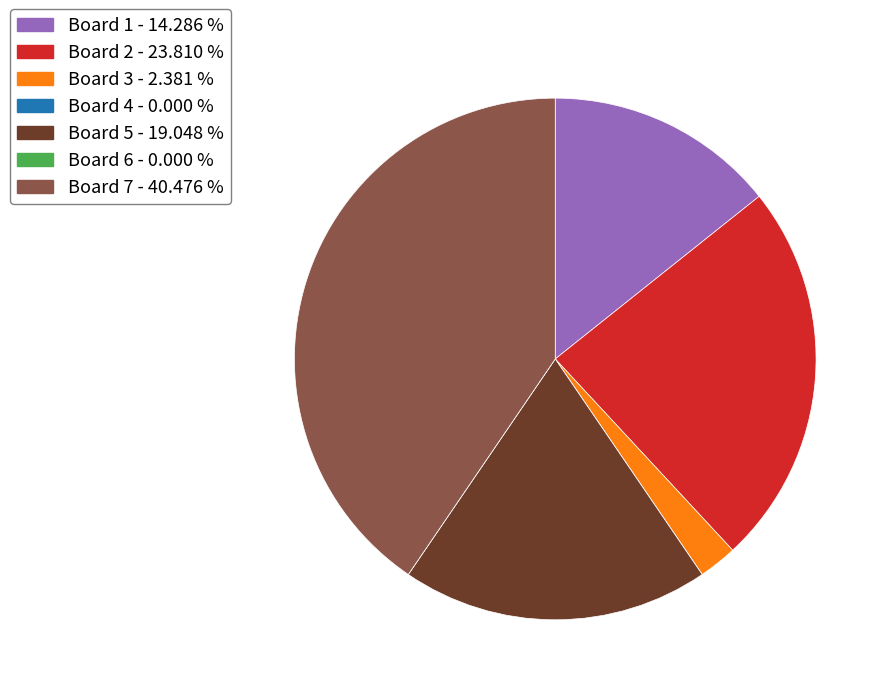

Between Board 5 - 19.048 % and Board 2 - 23.810 %, which is larger?

Board 2 - 23.810 %